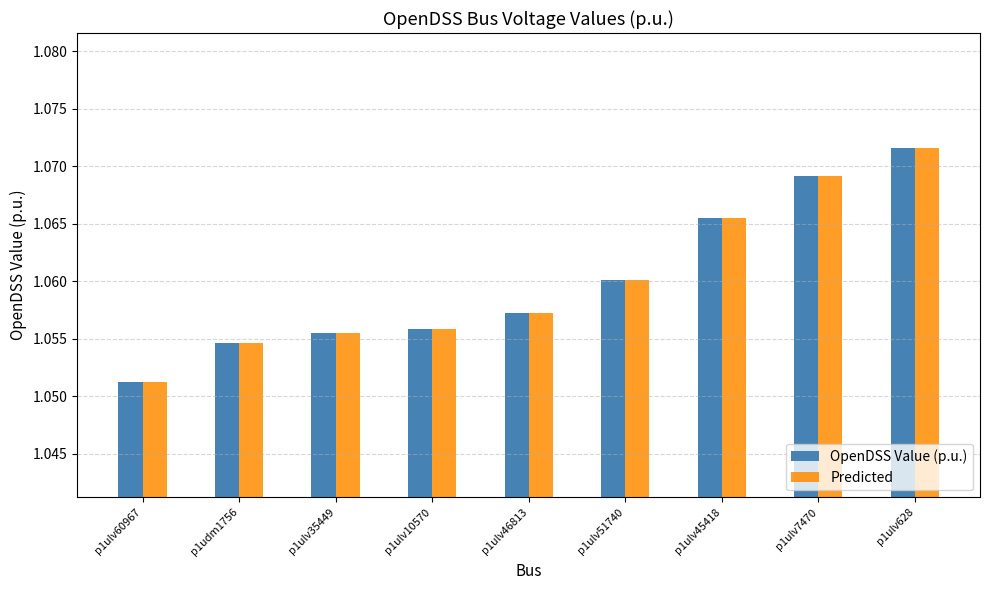

Where is OpenDSS Value (p.u.) nearest to the value 1?

p1ulv60967